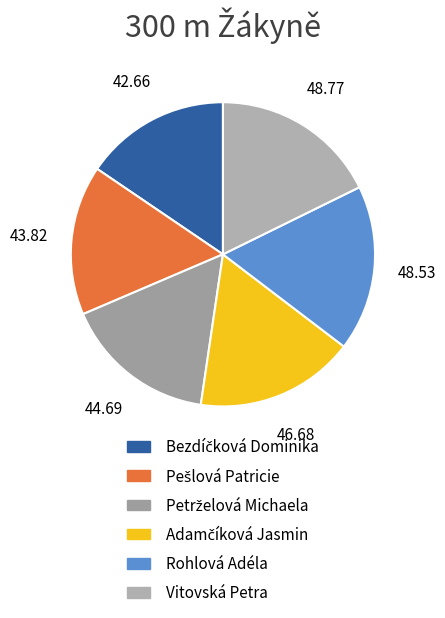

The Vitovská Petra slice represents 4% of the pie. True or false?

False